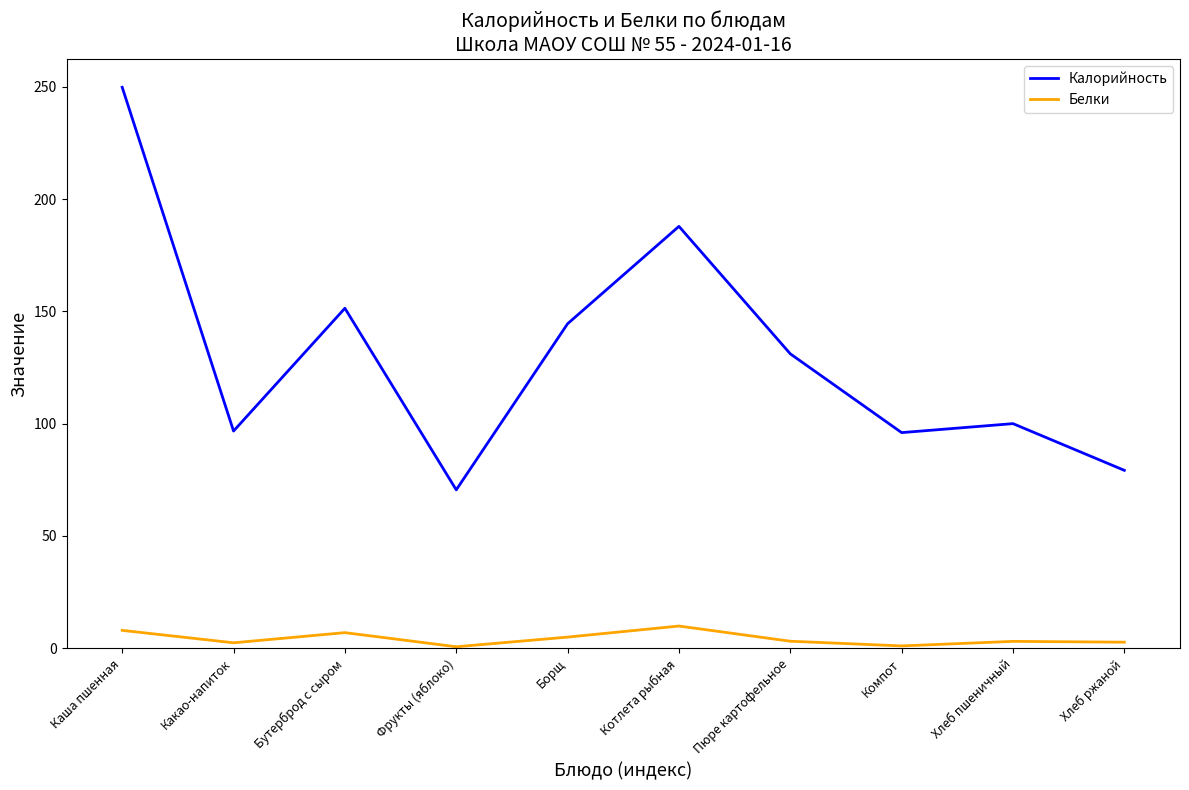

True or false: Белки and Калорийность cross at least once.

False